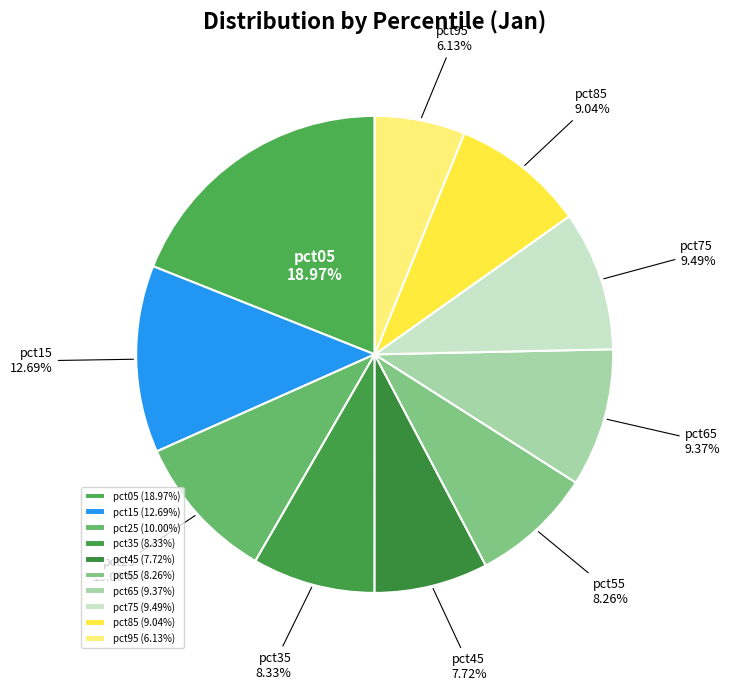

Combined, do pct95 and pct45 account for over 50%?

No